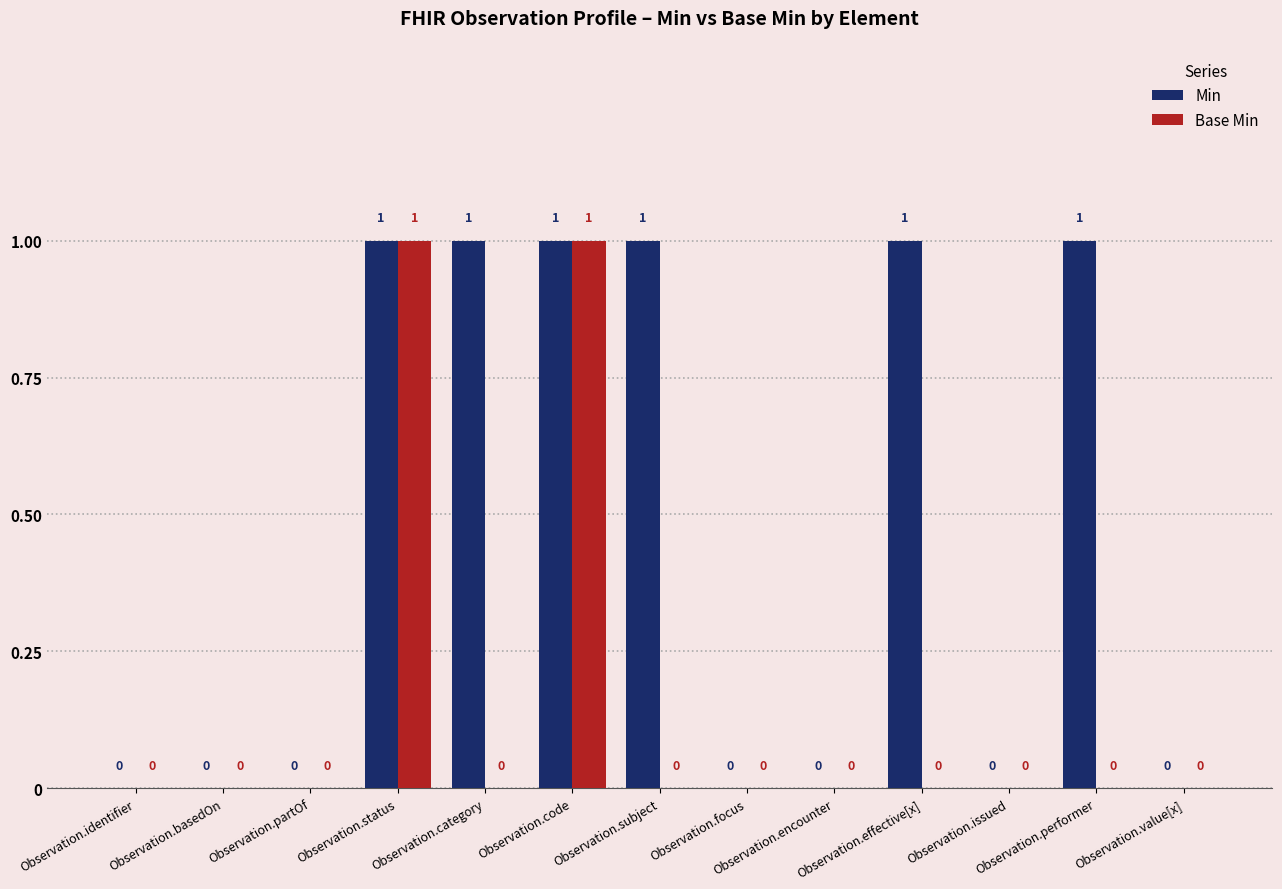

Are the bars grouped side by side (vs. stacked)?

Yes